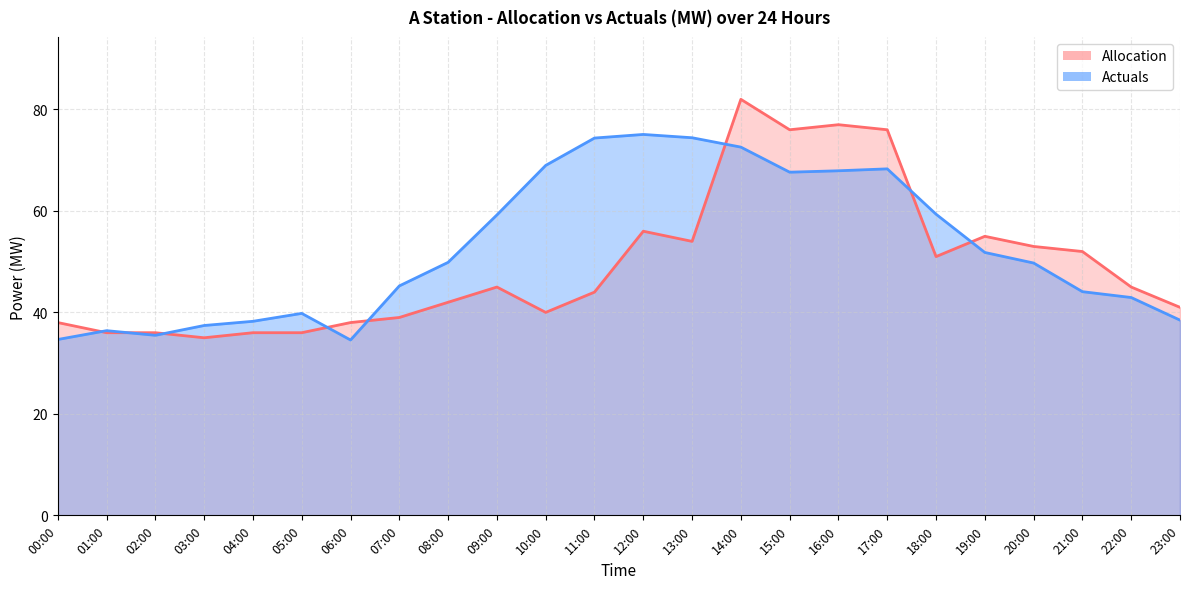

How many data points does each series have?

24